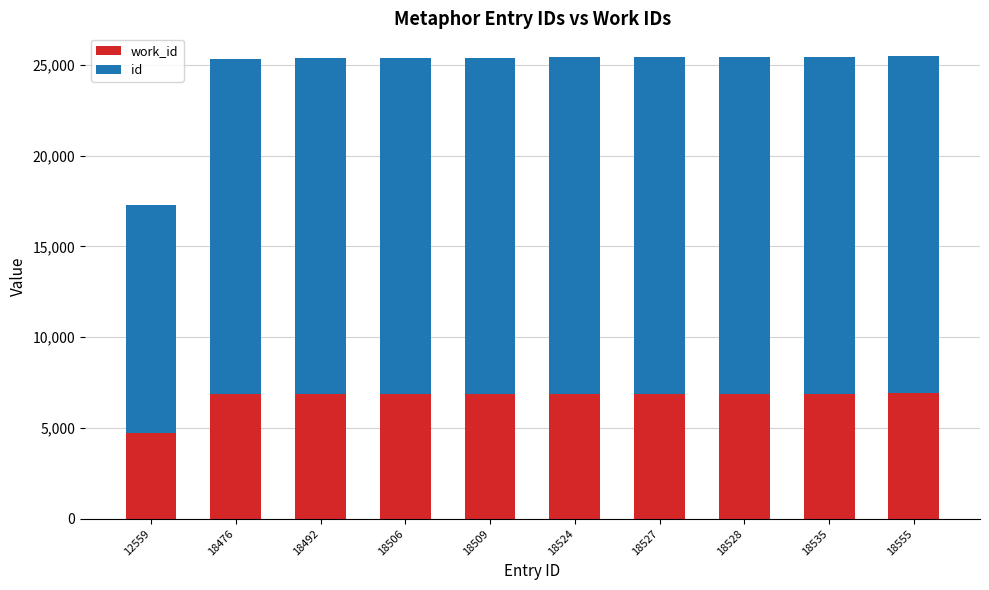

What are all the series names shown in the legend?

work_id, id